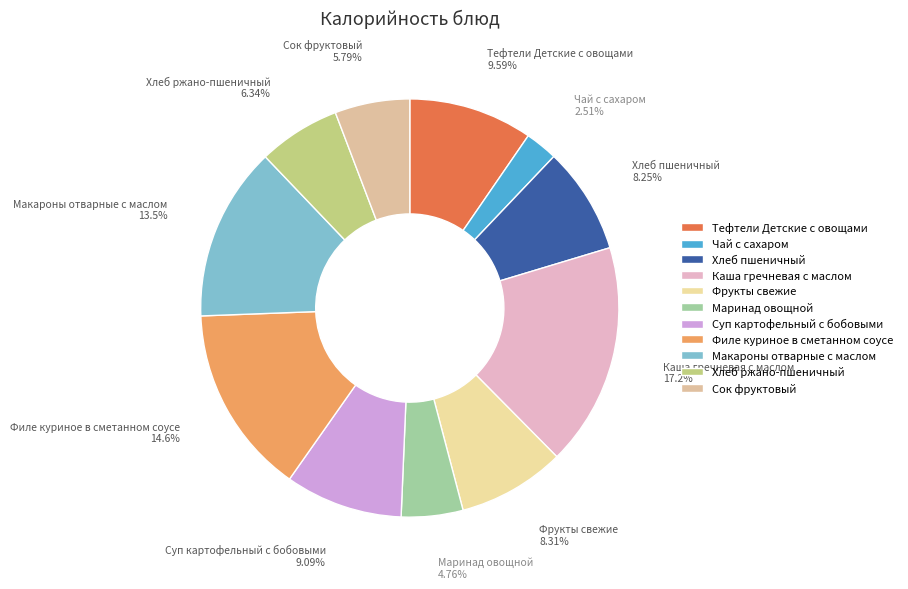

Is there any slice that represents more than half of the pie?

No